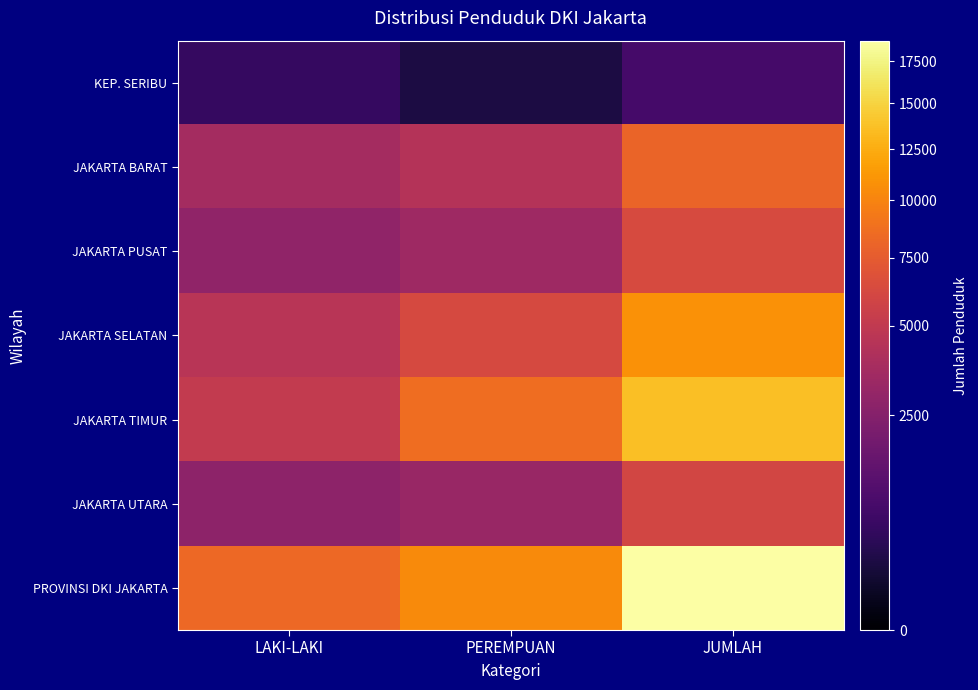

What is the greatest value displayed?

18788